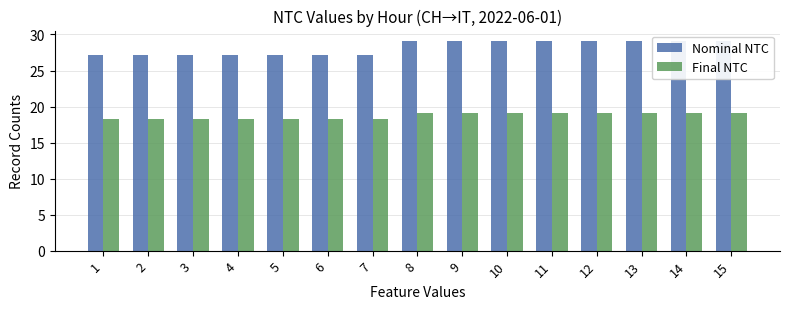

What is the spread (max minus min) of values at 14?

10.0